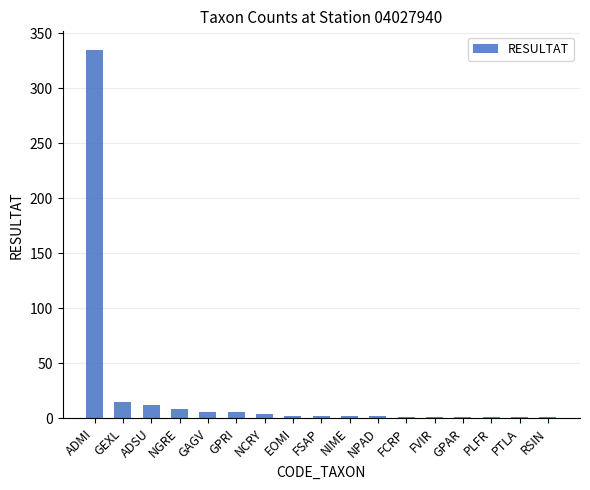

Which label corresponds to the largest value in the chart?

ADMI